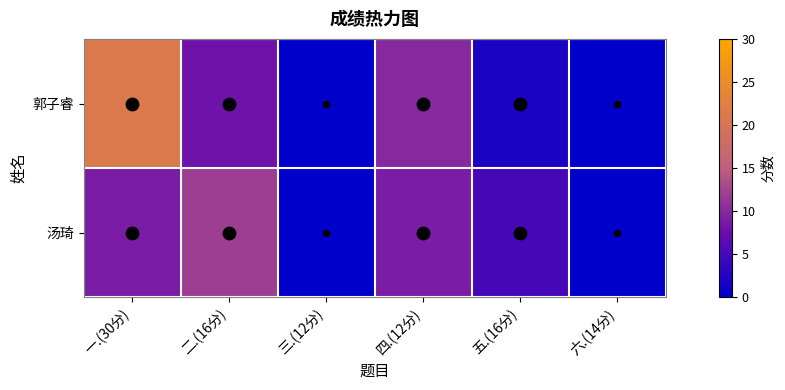

List the series in order of their peak value, lowest first.

汤琦, 郭子睿